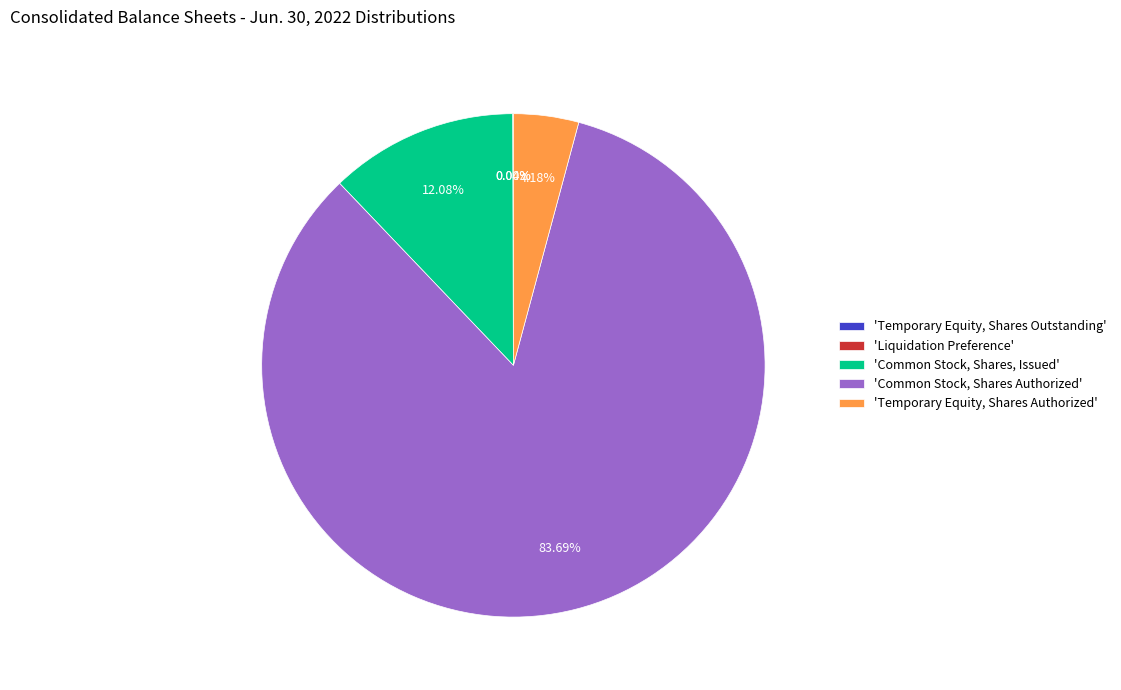

Which slice is the largest?

'Common Stock, Shares Authorized'